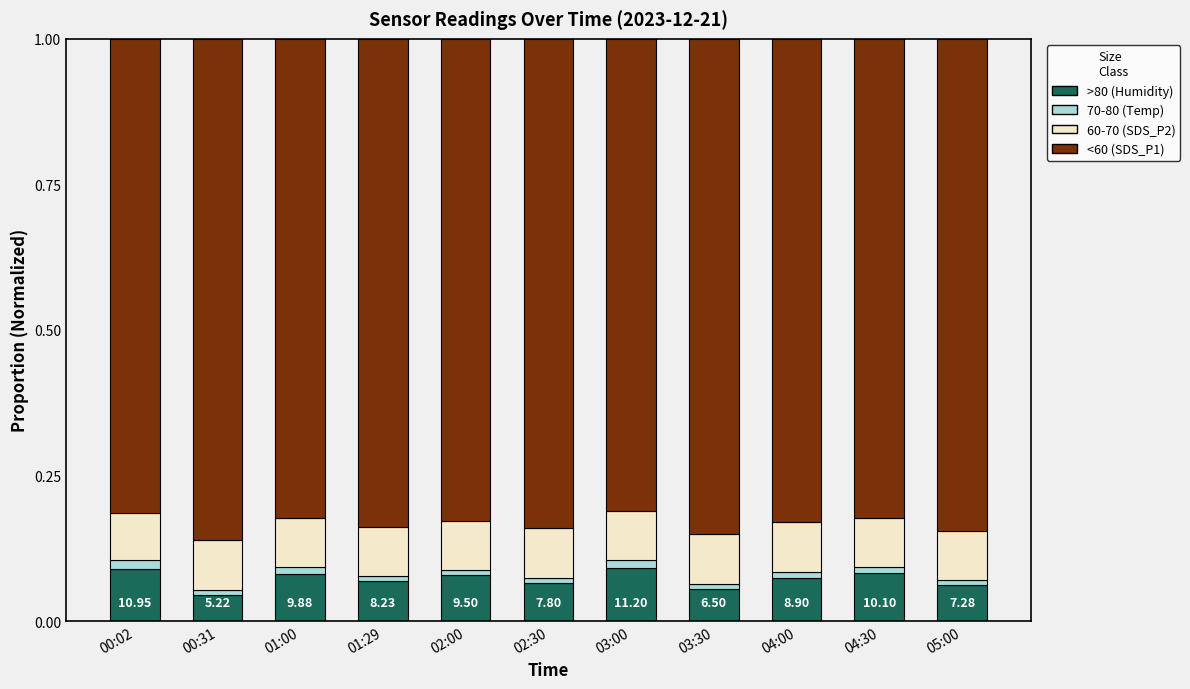

What is the label of the 4th bar from the left?

01:29